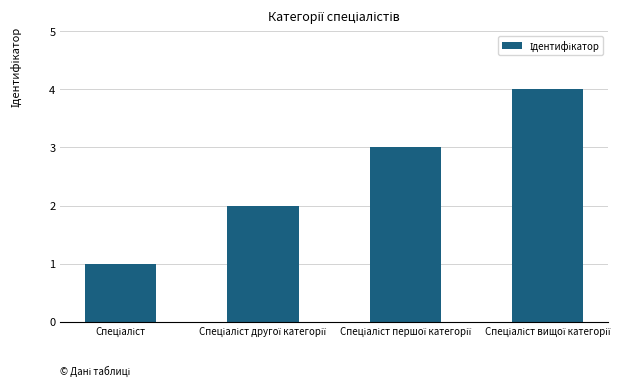

What is the greatest value displayed?

4